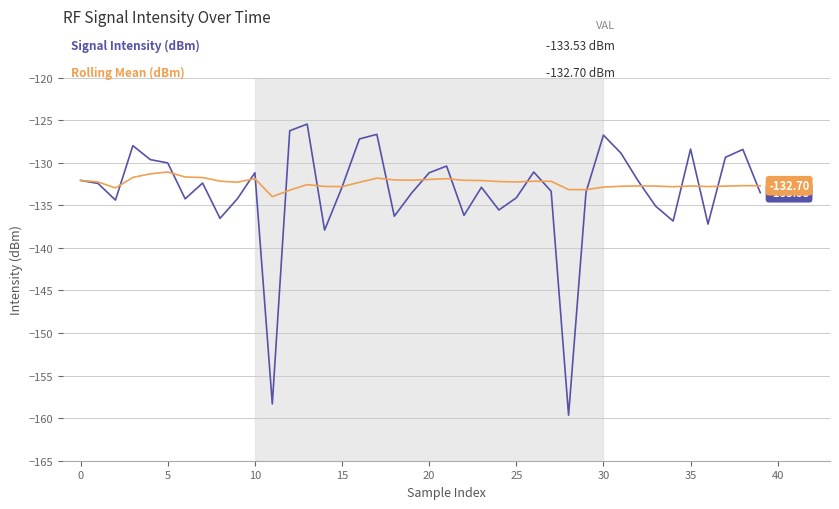

How many lines are shown in the chart?

2